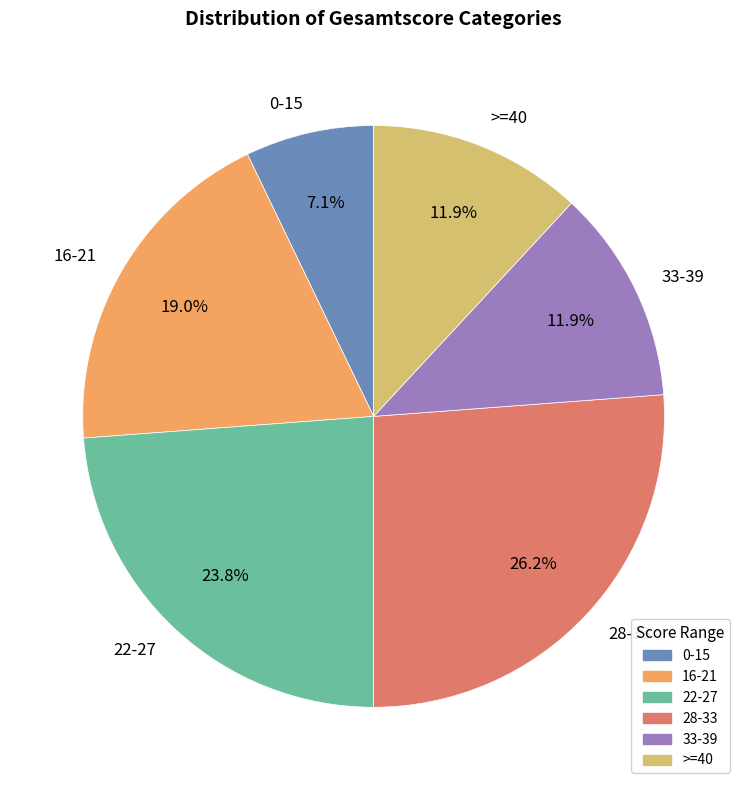

Which category has the smallest portion of the pie?

0-15